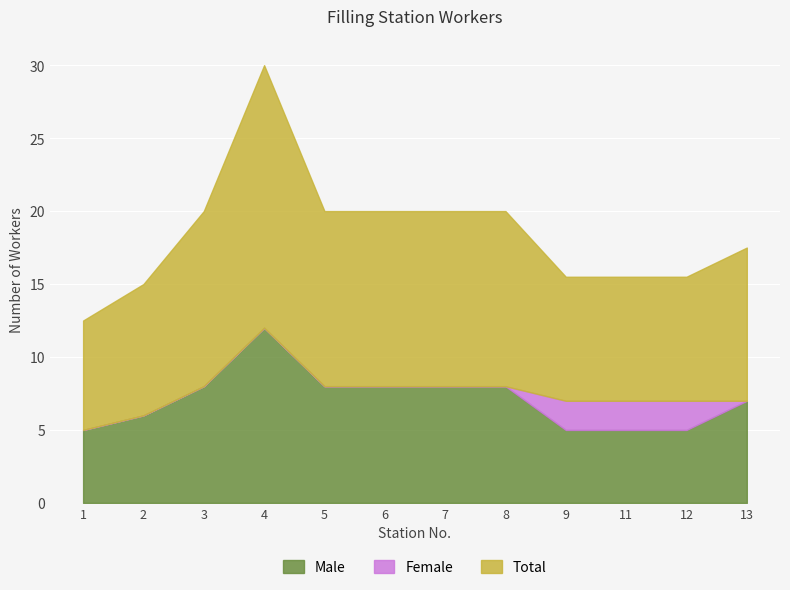

Is it true that Male equals 12.9 at 5?

False